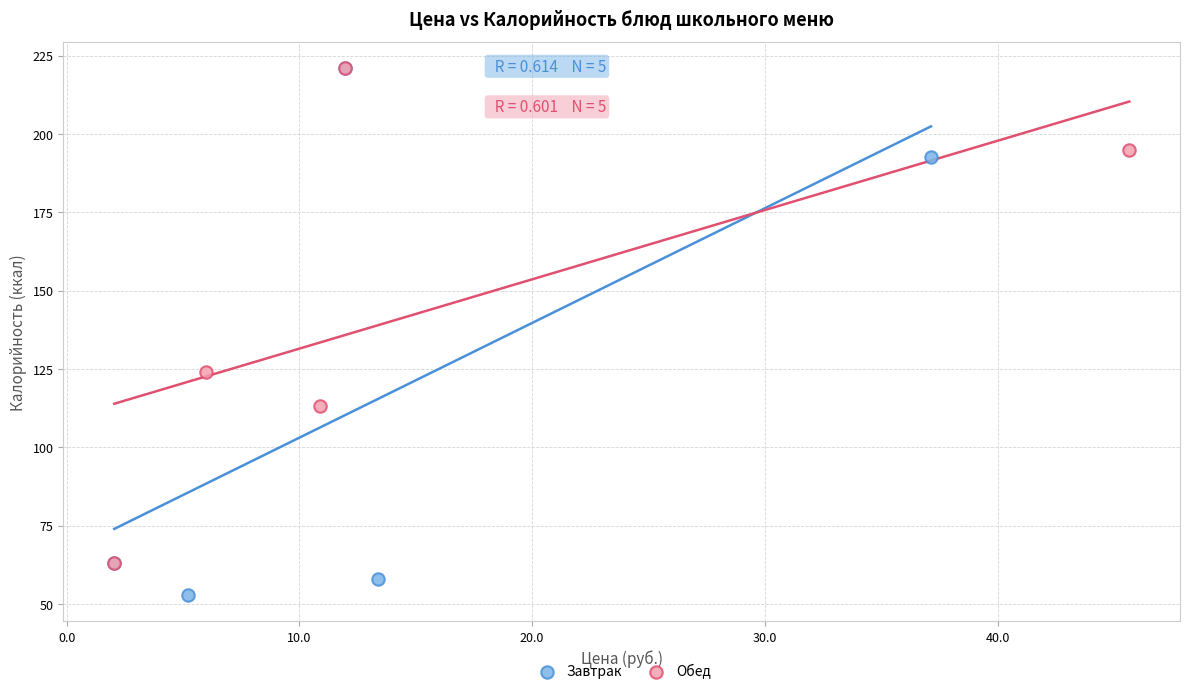

Which series has the largest Y range (max minus min)?

Завтрак